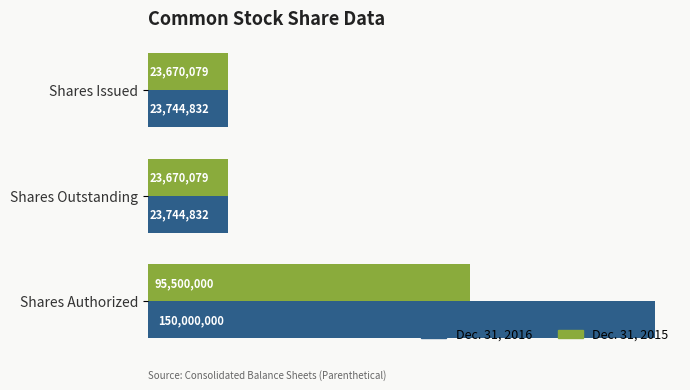

List the series in order of their overall mean, highest first.

Dec. 31, 2016, Dec. 31, 2015